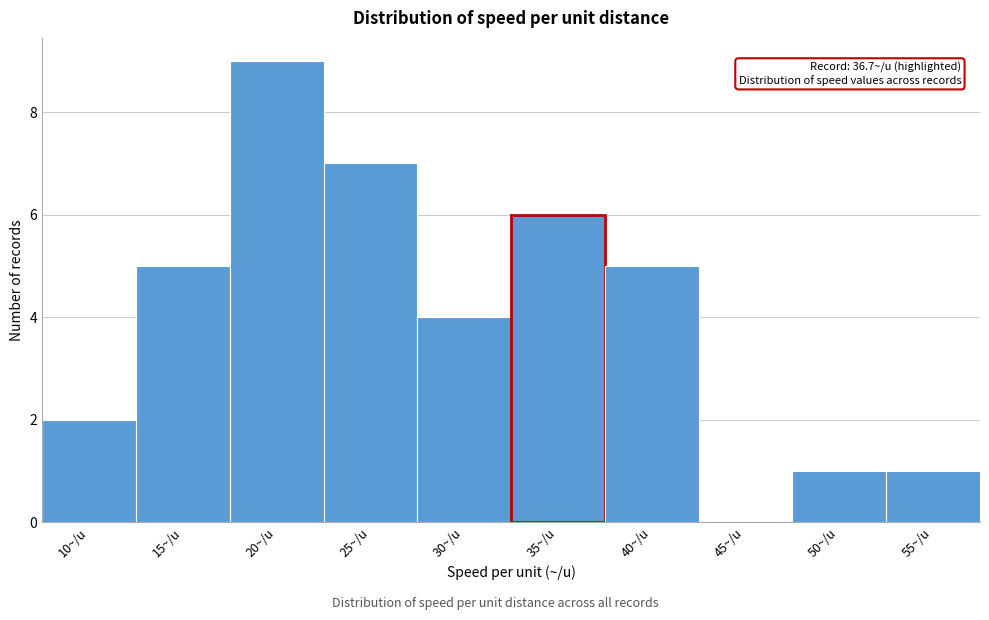

Reading left to right, what are all the values shown in this chart?

10~/u=2	15~/u=5	20~/u=9	25~/u=7	30~/u=4	35~/u=6	40~/u=5	45~/u=0	50~/u=1	55~/u=1